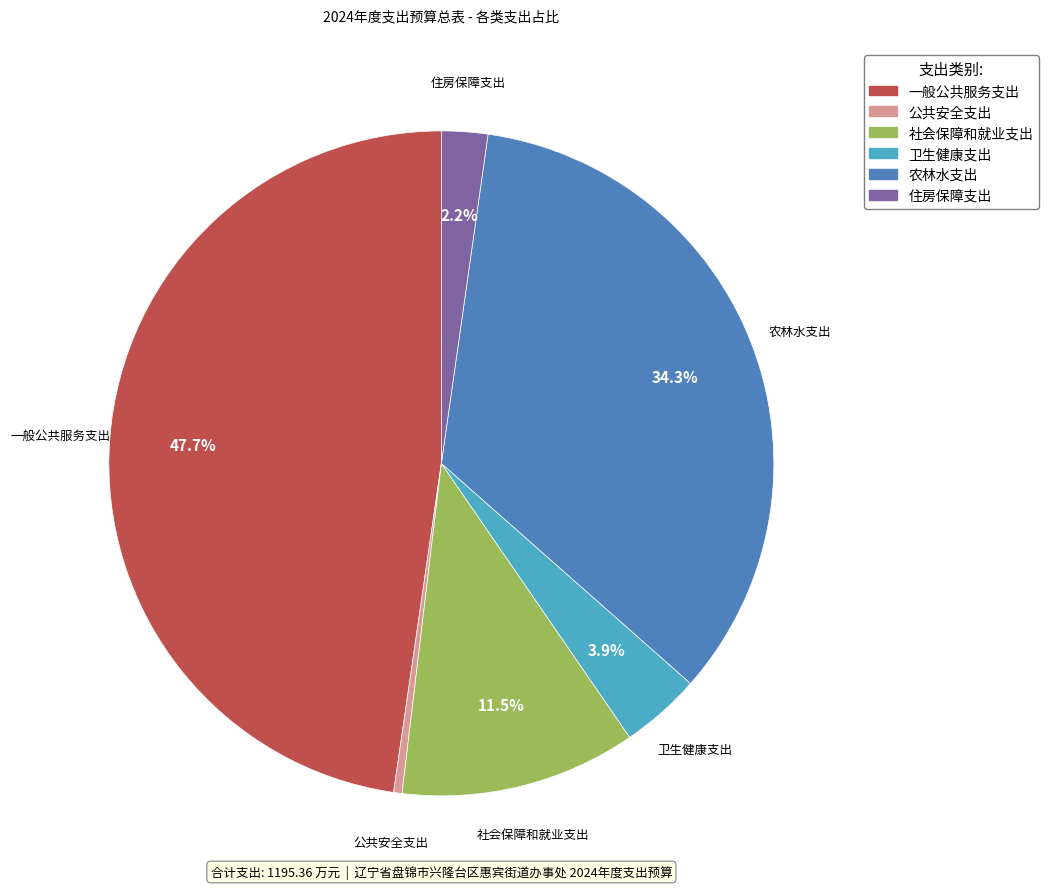

Which slice is the largest?

一般公共服务支出